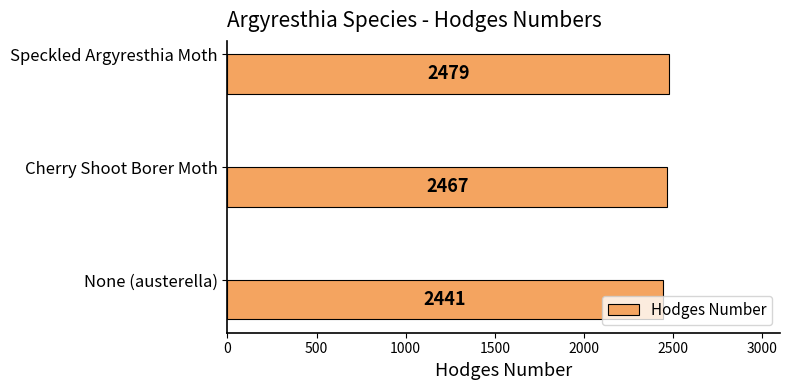

List the labels in order of value, largest first.

Speckled Argyresthia Moth, Cherry Shoot Borer Moth, None (austerella)